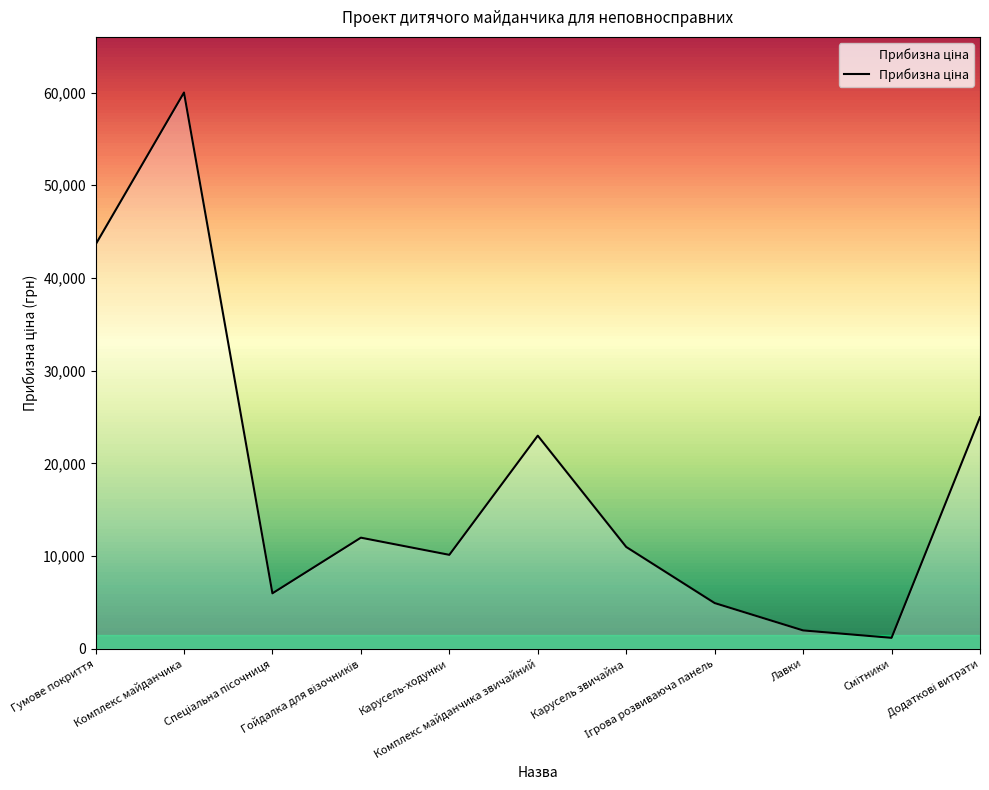

How many values are below 11000?

5